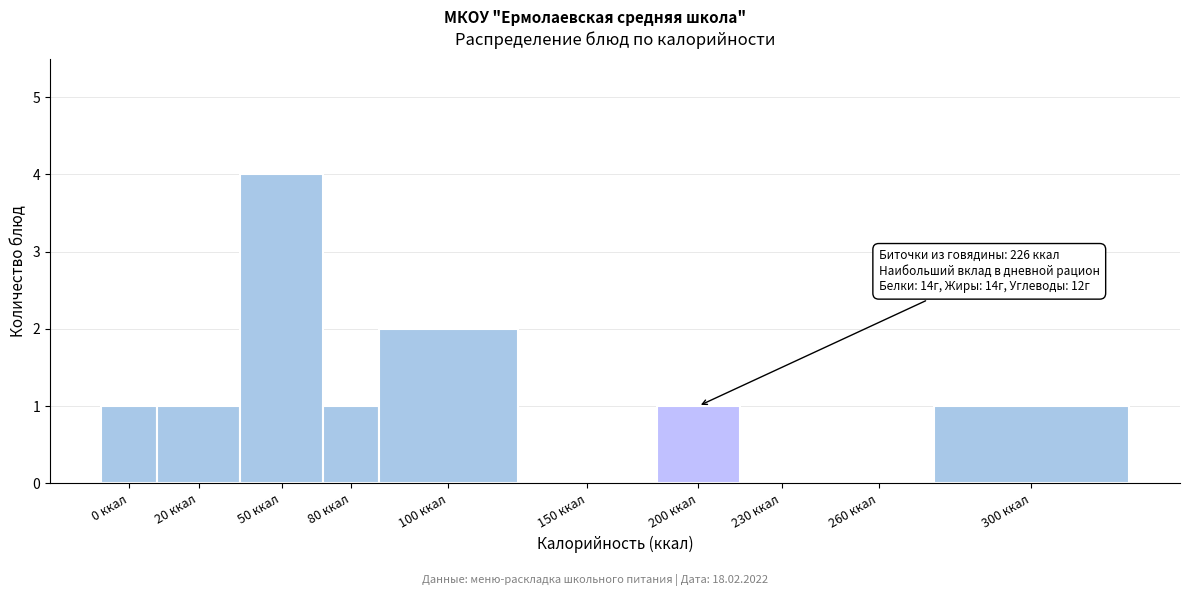

Reading left to right, extract all data points from this chart.

0 ккал=1	20 ккал=1	50 ккал=4	80 ккал=1	100 ккал=2	150 ккал=0	200 ккал=1	230 ккал=0	260 ккал=0	300 ккал=1